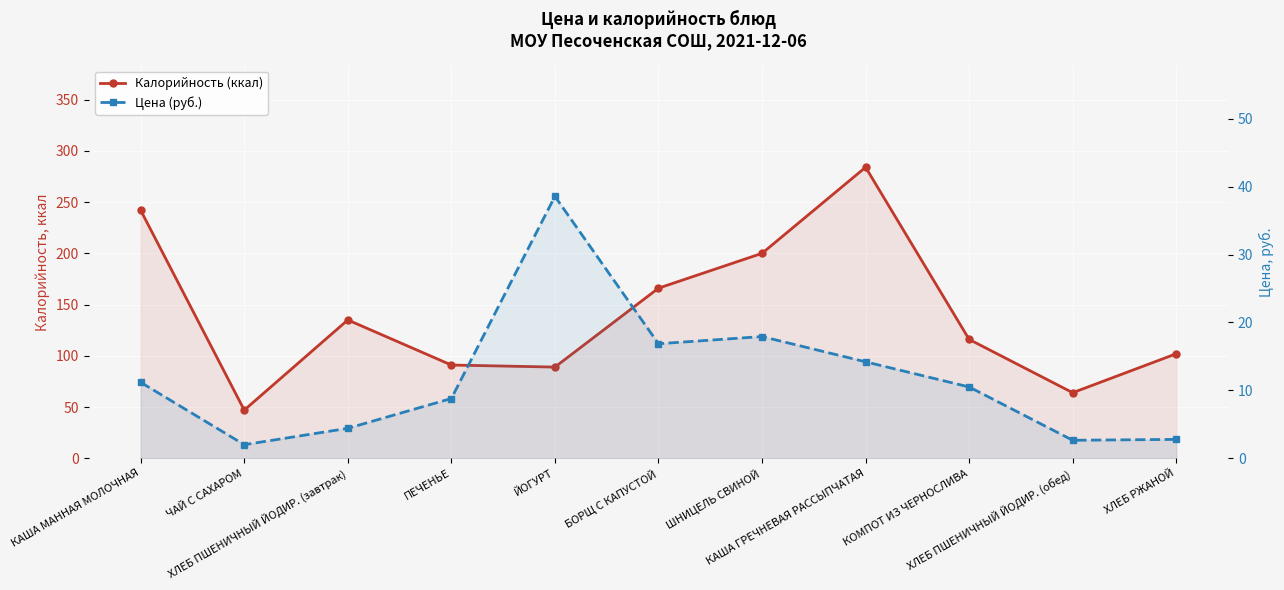

What is the average value of the Калорийность (ккал) series?

139.6